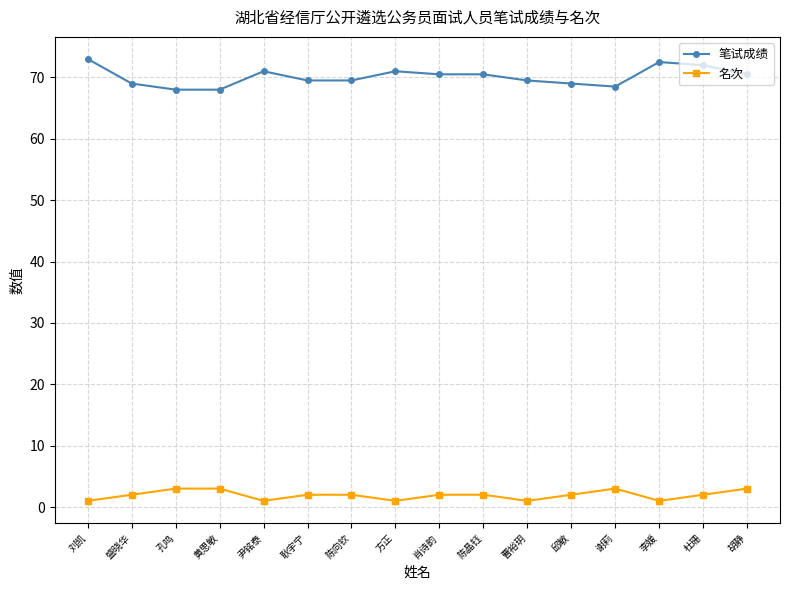

Which series has the largest total across all categories?

笔试成绩